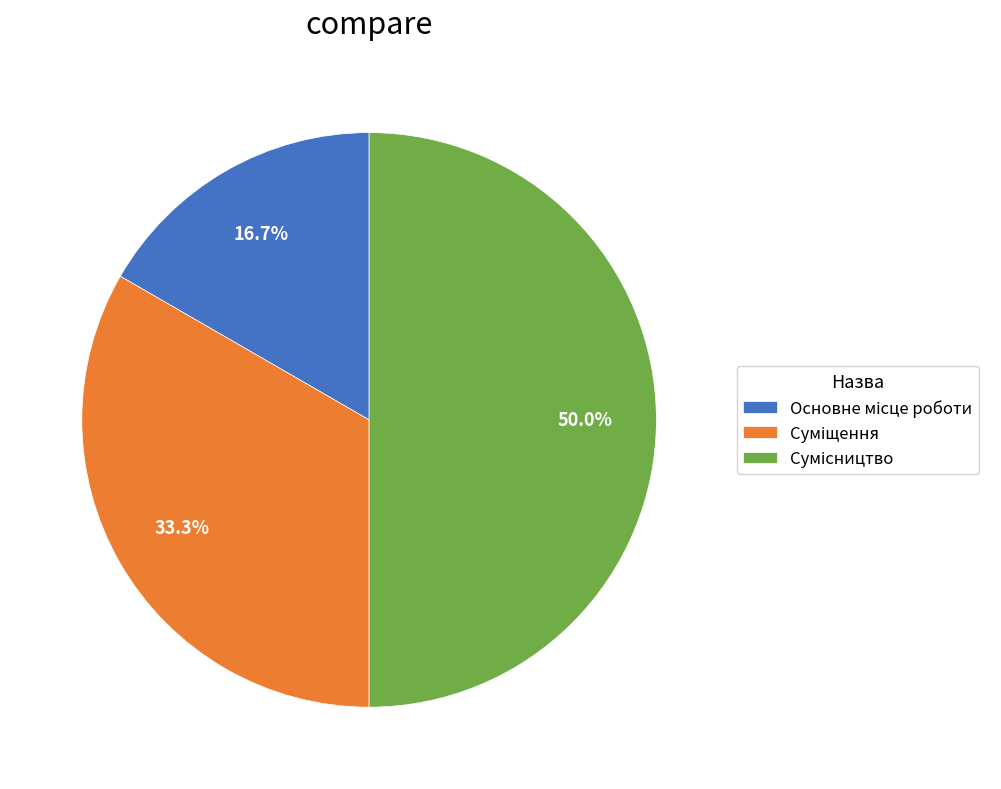

How many slices are in this pie chart?

3